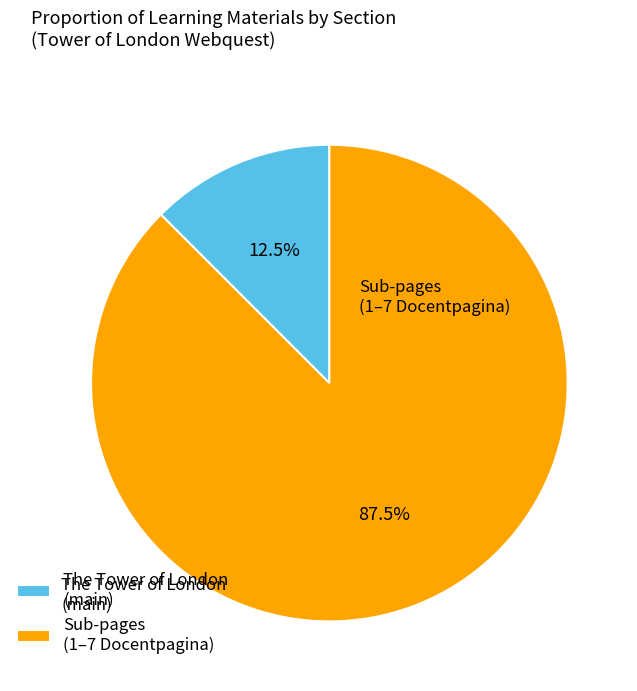

How many segments does this pie chart have?

2